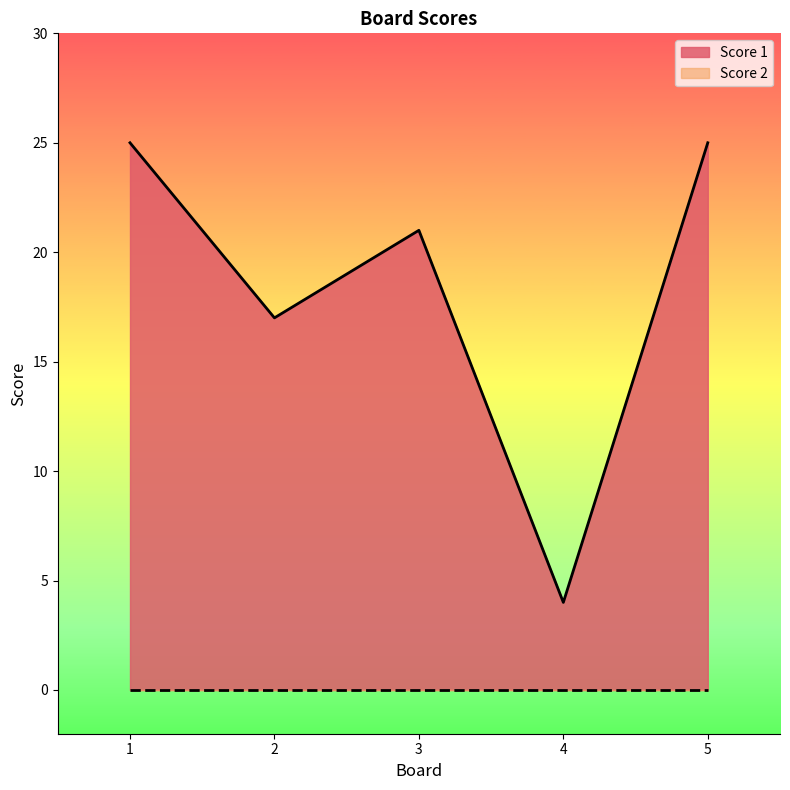

True or false: the data shows 6 at 5.

False